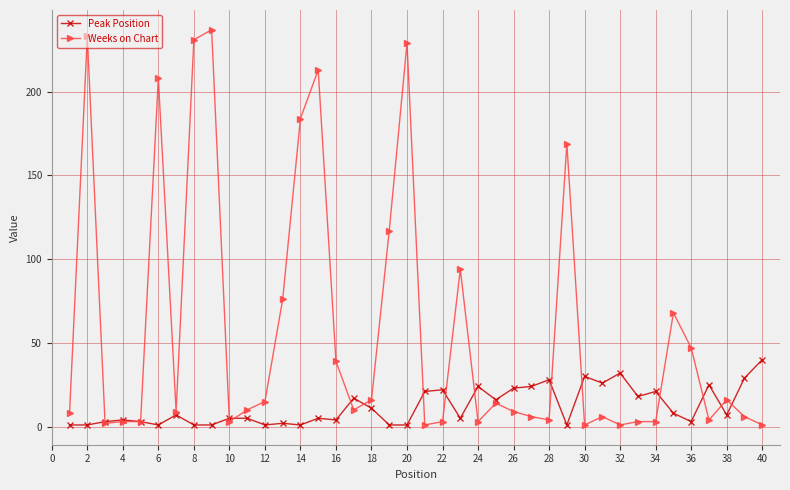

What is the maximum value shown in the chart?

237